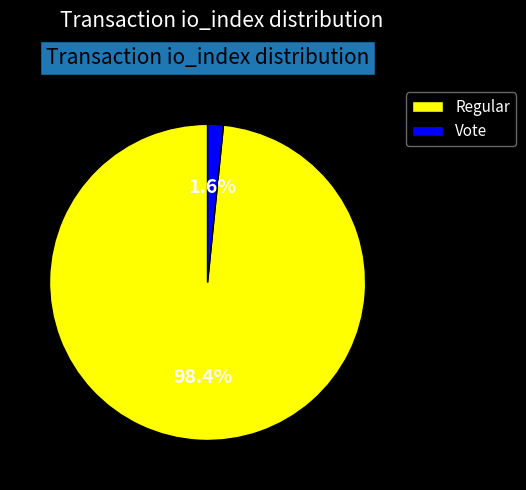

True or false: Vote accounts for 2% of the total.

True